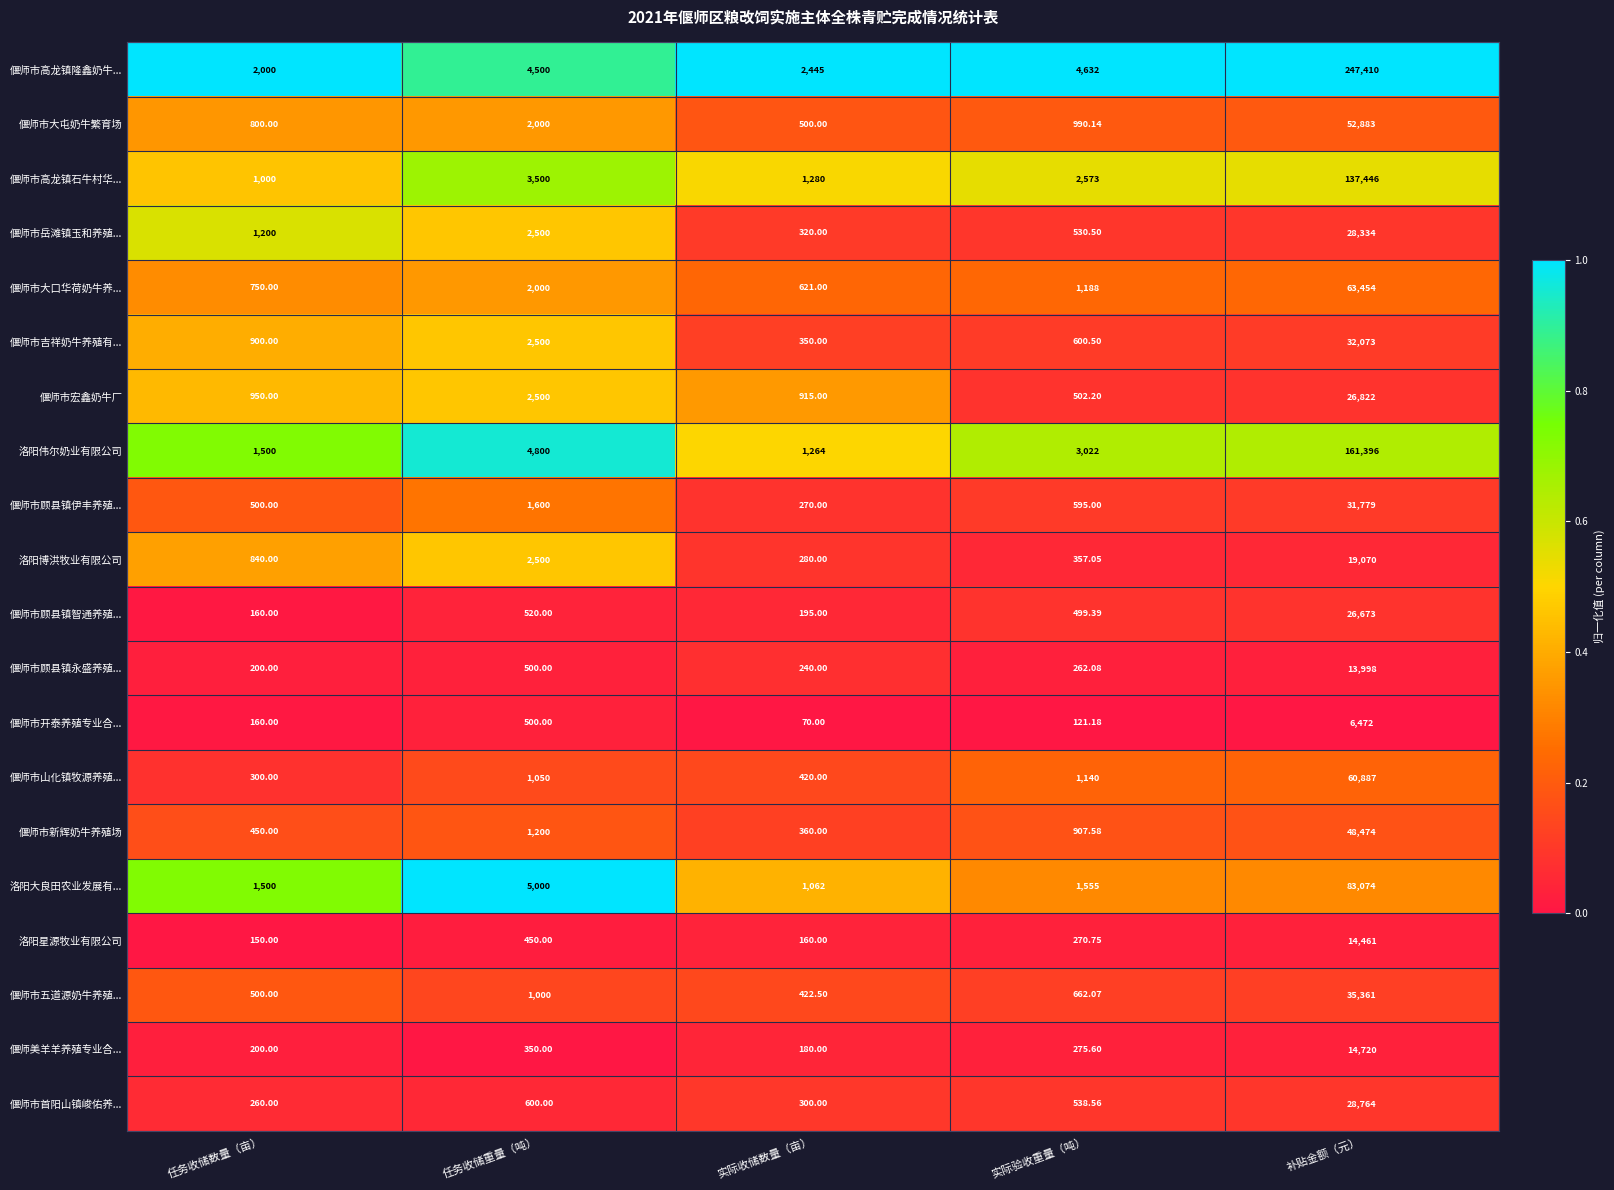

Which series has the largest total across all categories?

偃师市高龙镇隆鑫奶牛...